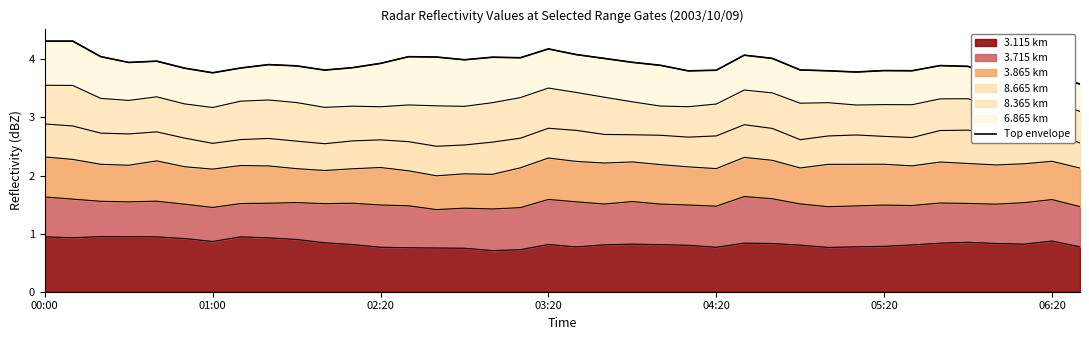

The value of 3.115 km at 04:20 is 1.4. True or false?

False